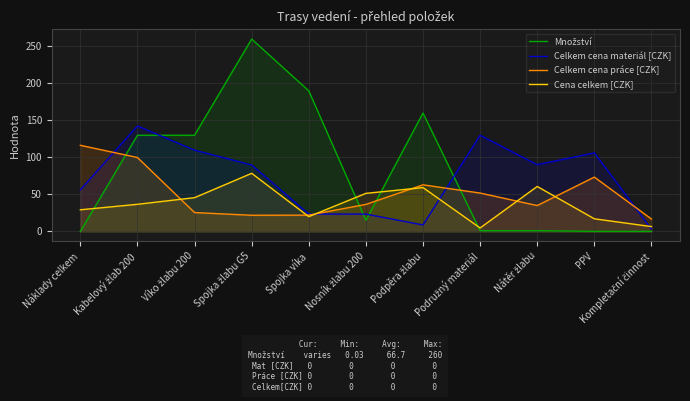

What value does the Množství series have at Kabelový žlab 200?

130.0